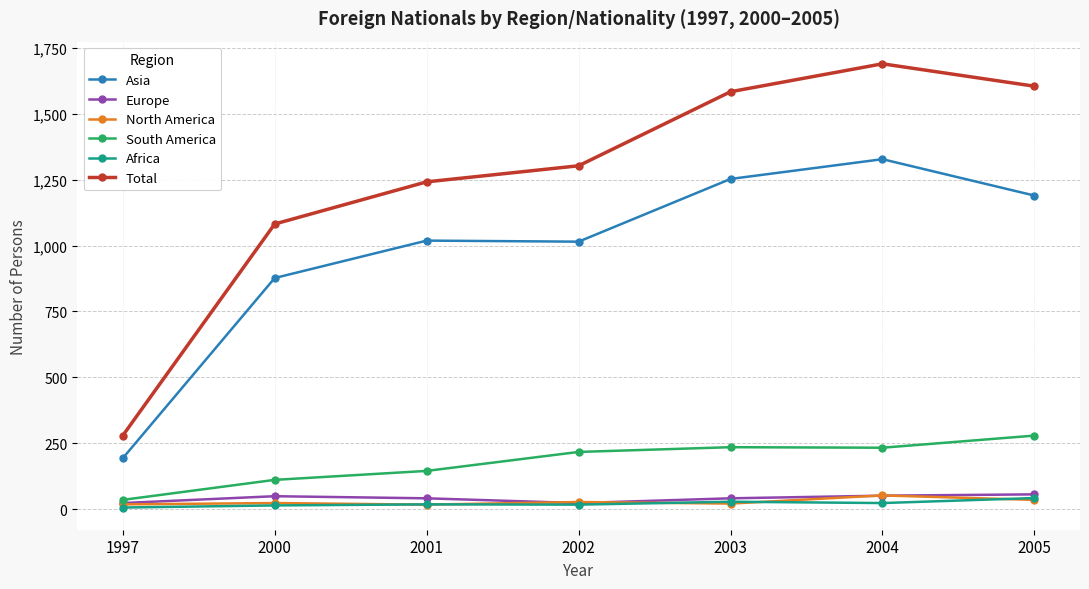

Which series has the widest spread of values?

Total